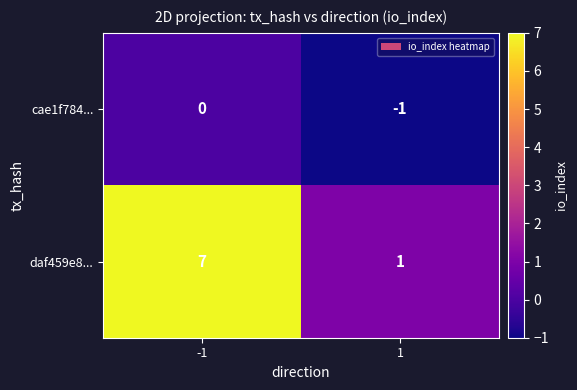

What is the greatest value displayed?

7